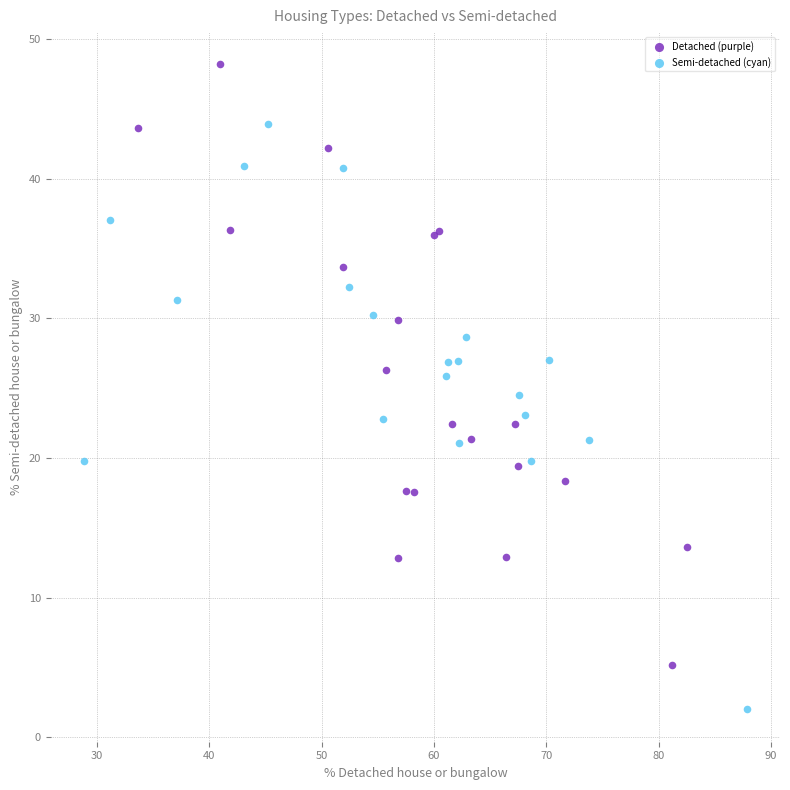

Which series contains the lowest Y value?

Semi-detached (cyan)